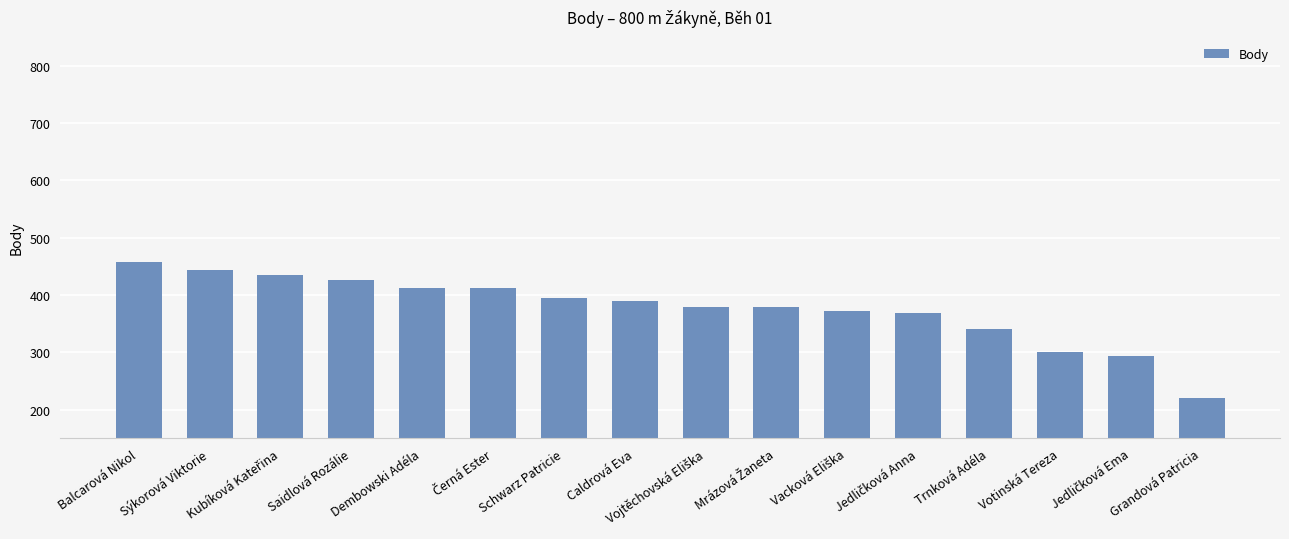

Approximately how many times larger is the value at Dembowski Adéla compared to Balcarová Nikol?

0.9